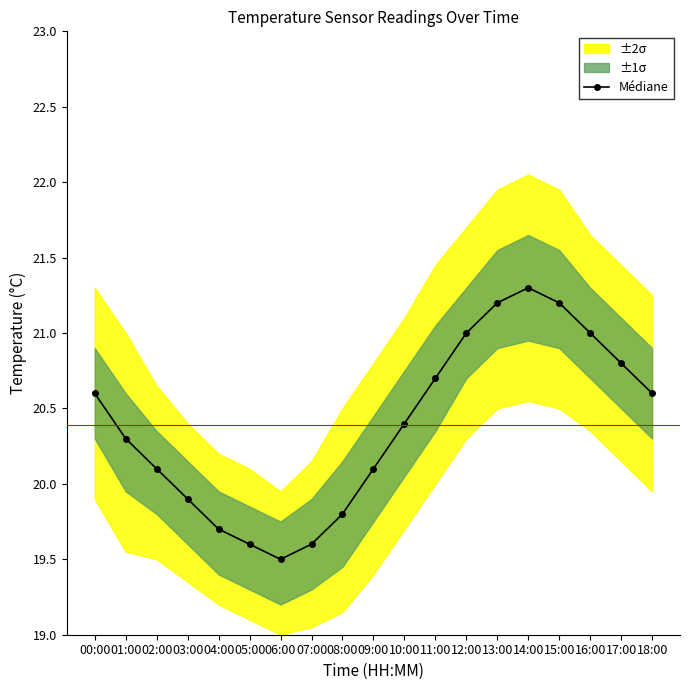

List the labels in order of value, smallest first.

06:00, 05:00, 07:00, 04:00, 08:00, 03:00, 02:00, 09:00, 01:00, 10:00, 00:00, 18:00, 11:00, 17:00, 12:00, 16:00, 13:00, 15:00, 14:00